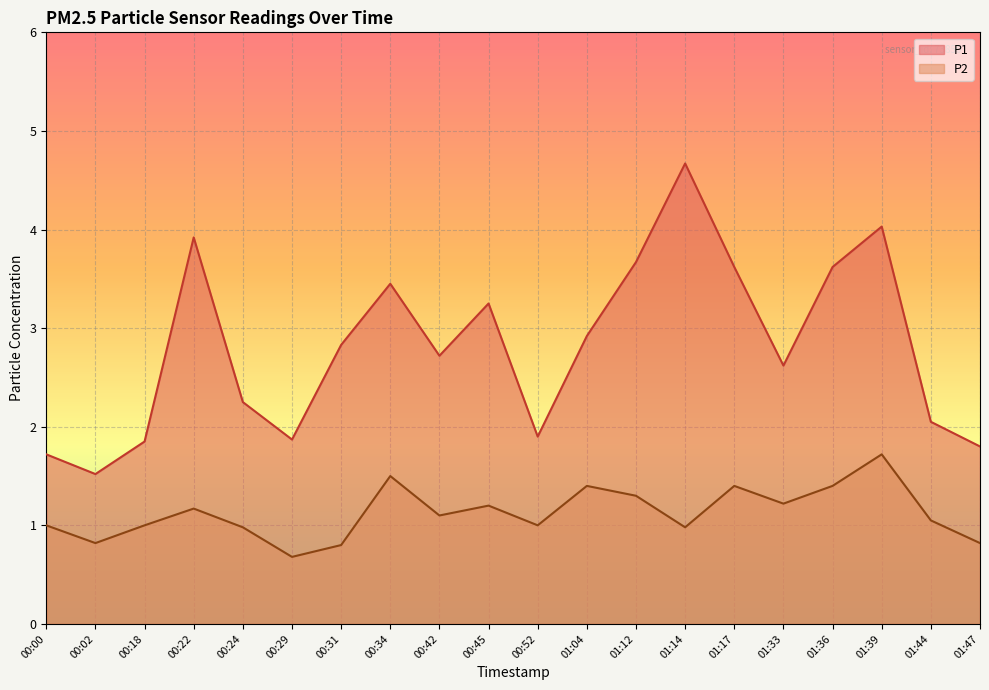

Which series has the largest total across all categories?

P1